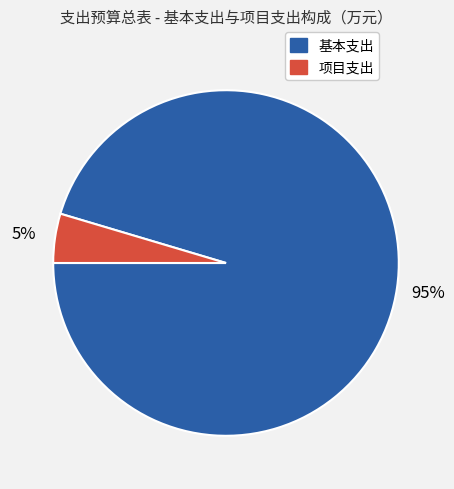

Does any single category account for the majority?

Yes